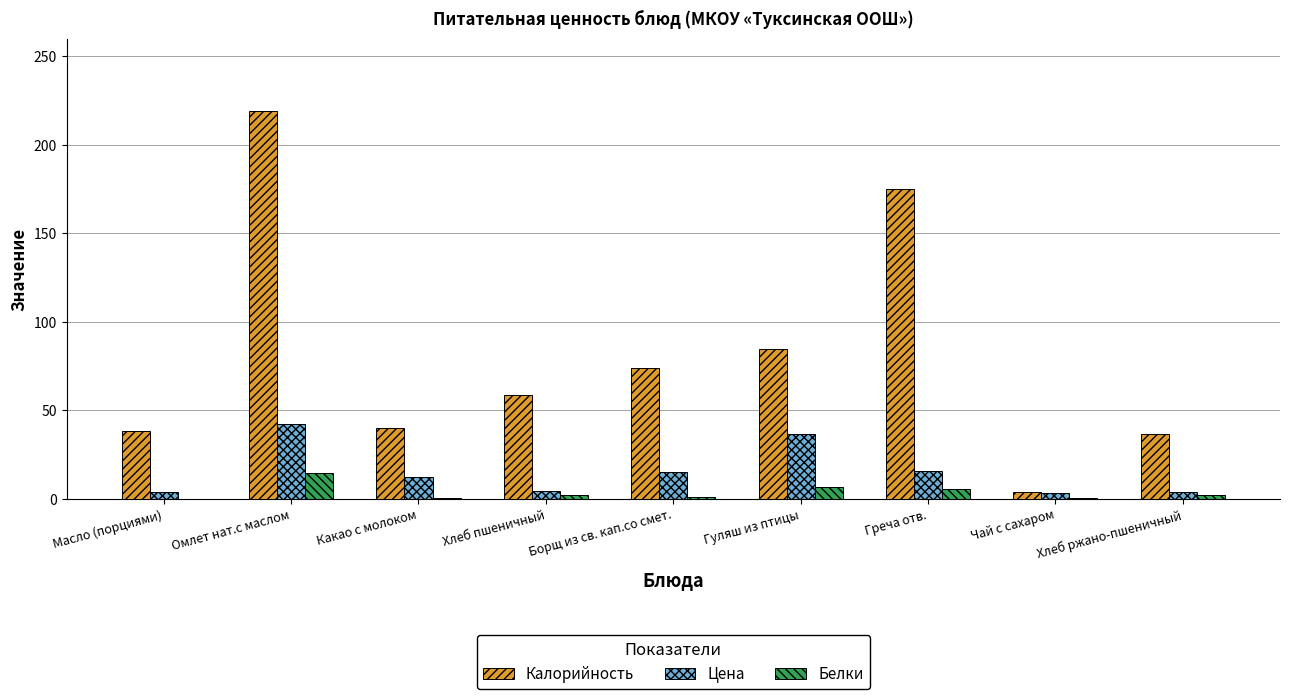

What is the approximate value of Цена at Масло (порциями)?

3.9